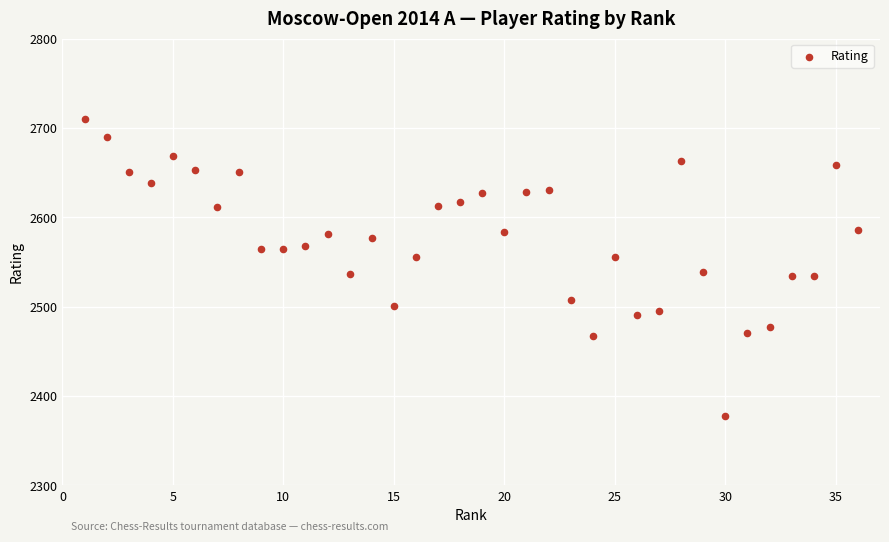

What is the range of Y values (max minus min)?

332